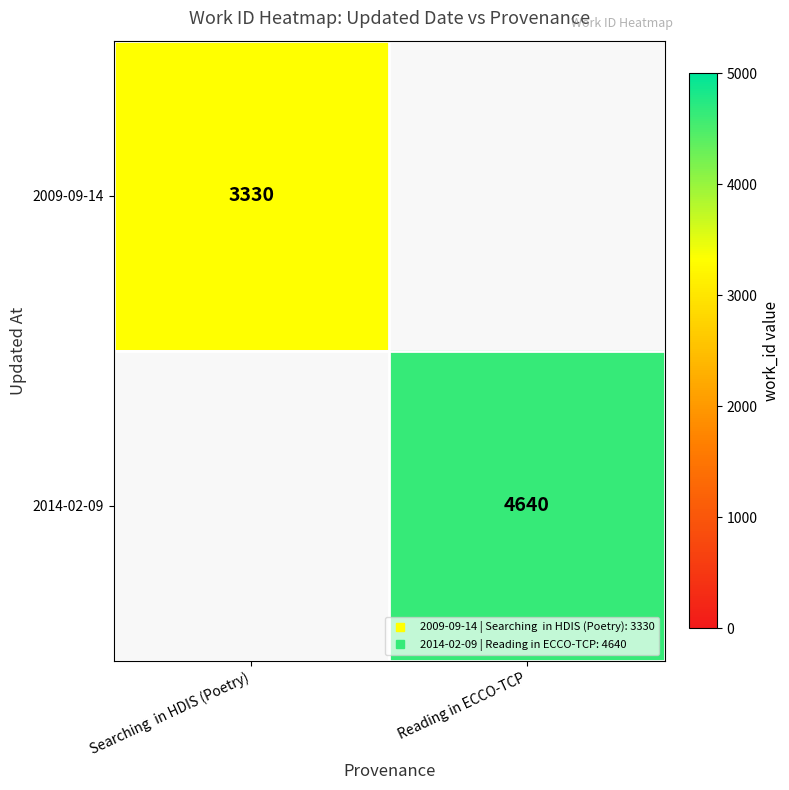

Where is 2009-09-14 nearest to the value 3330?

Searching in HDIS (Poetry)